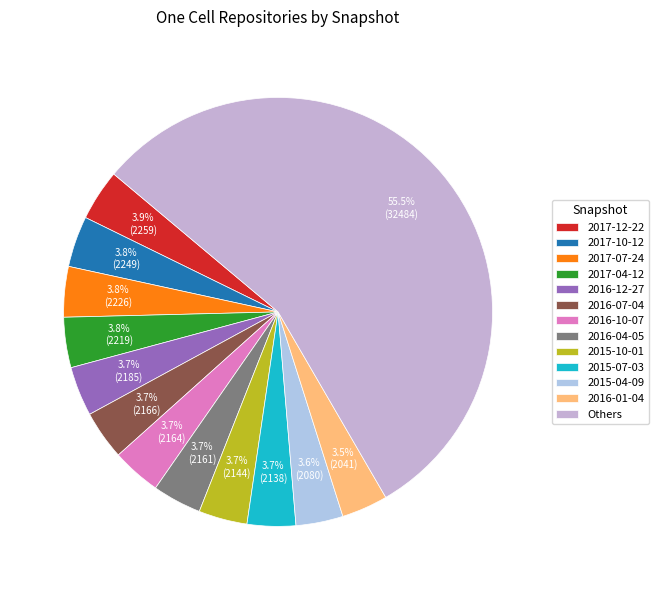

How many segments does this pie chart have?

13